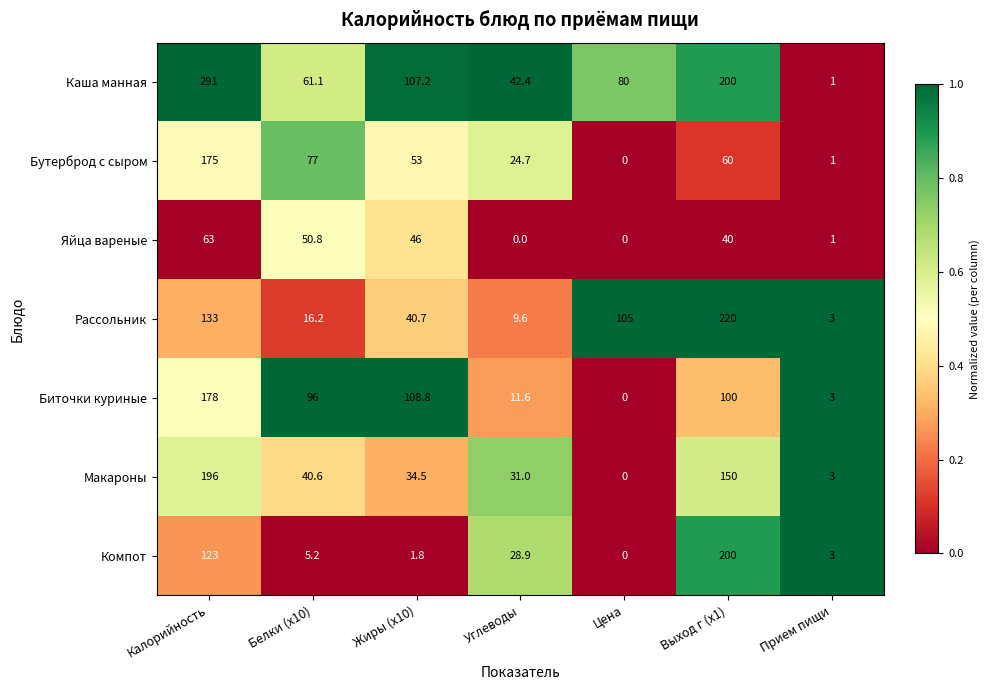

Which category has the highest value in the Биточки куриные series?

Калорийность